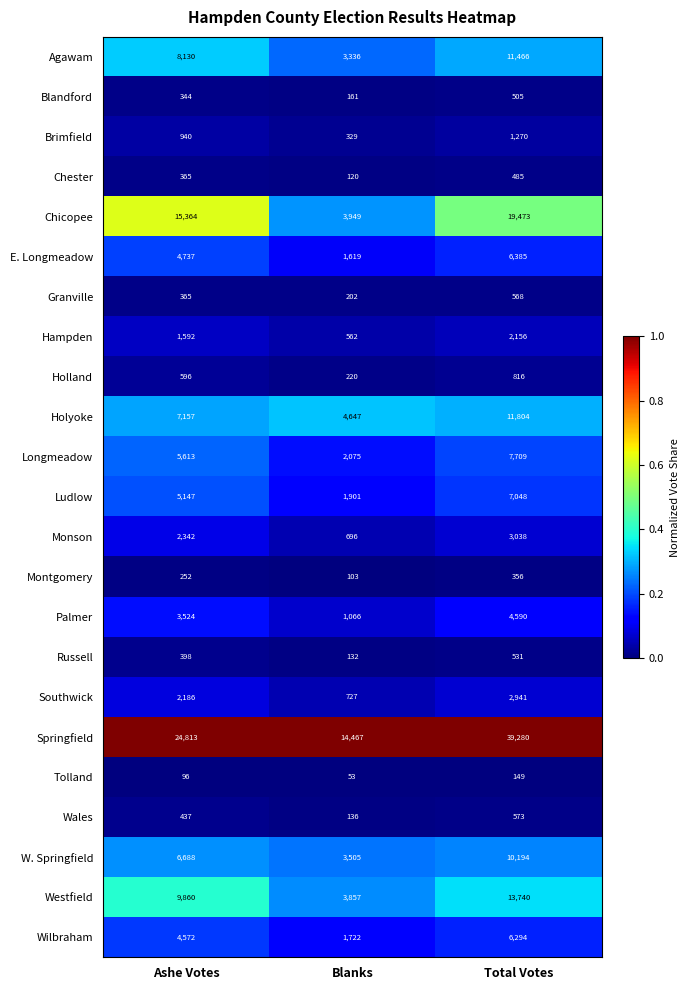

Is the value of Holyoke at Blanks greater than the value of Longmeadow at Total Votes?

No